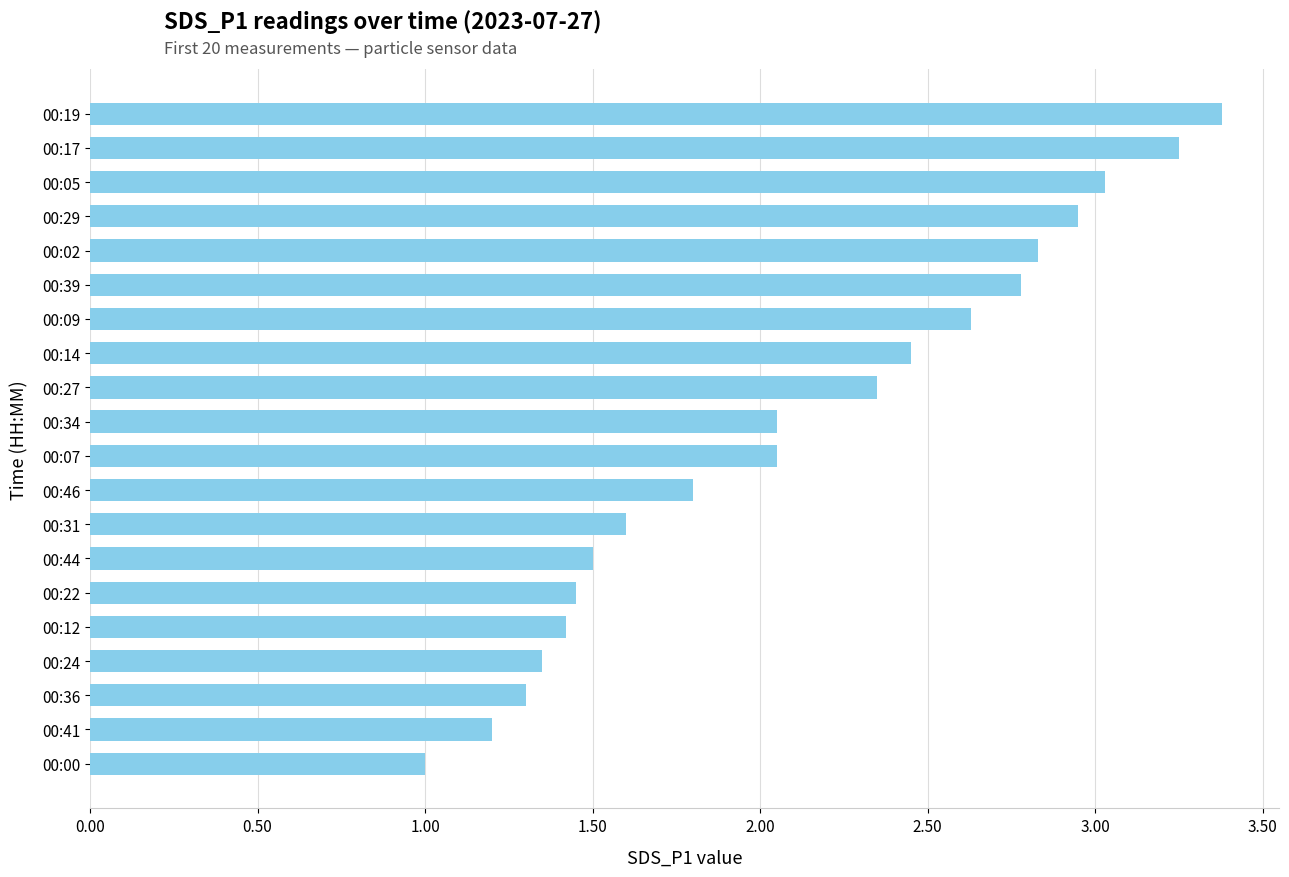

The chart shows a value of 5.5 at 00:17. True or false?

False